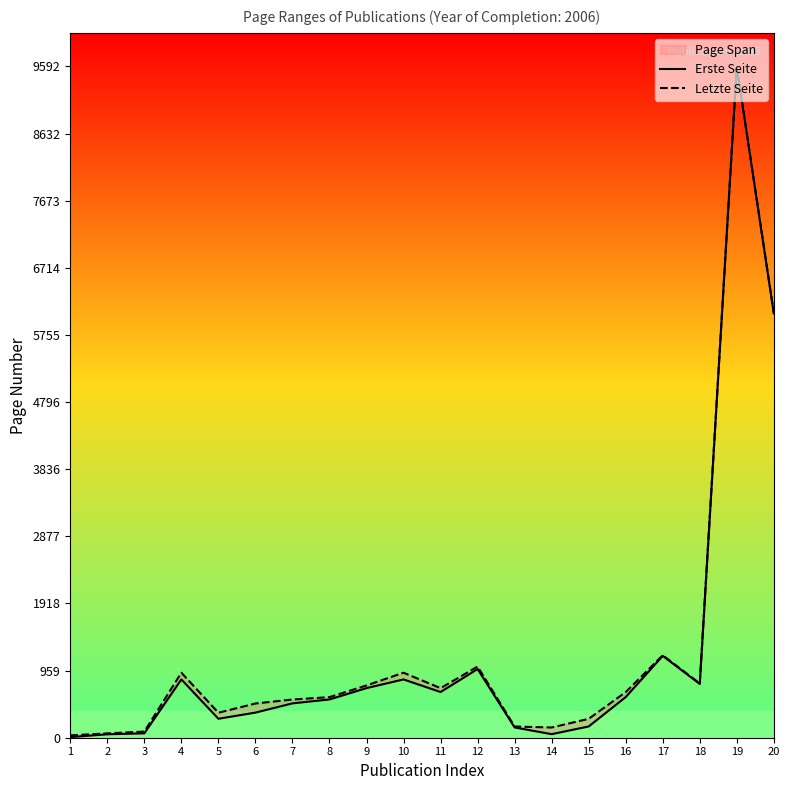

In Erste Seite, how many points are higher than both neighbors (excluding endpoints)?

5